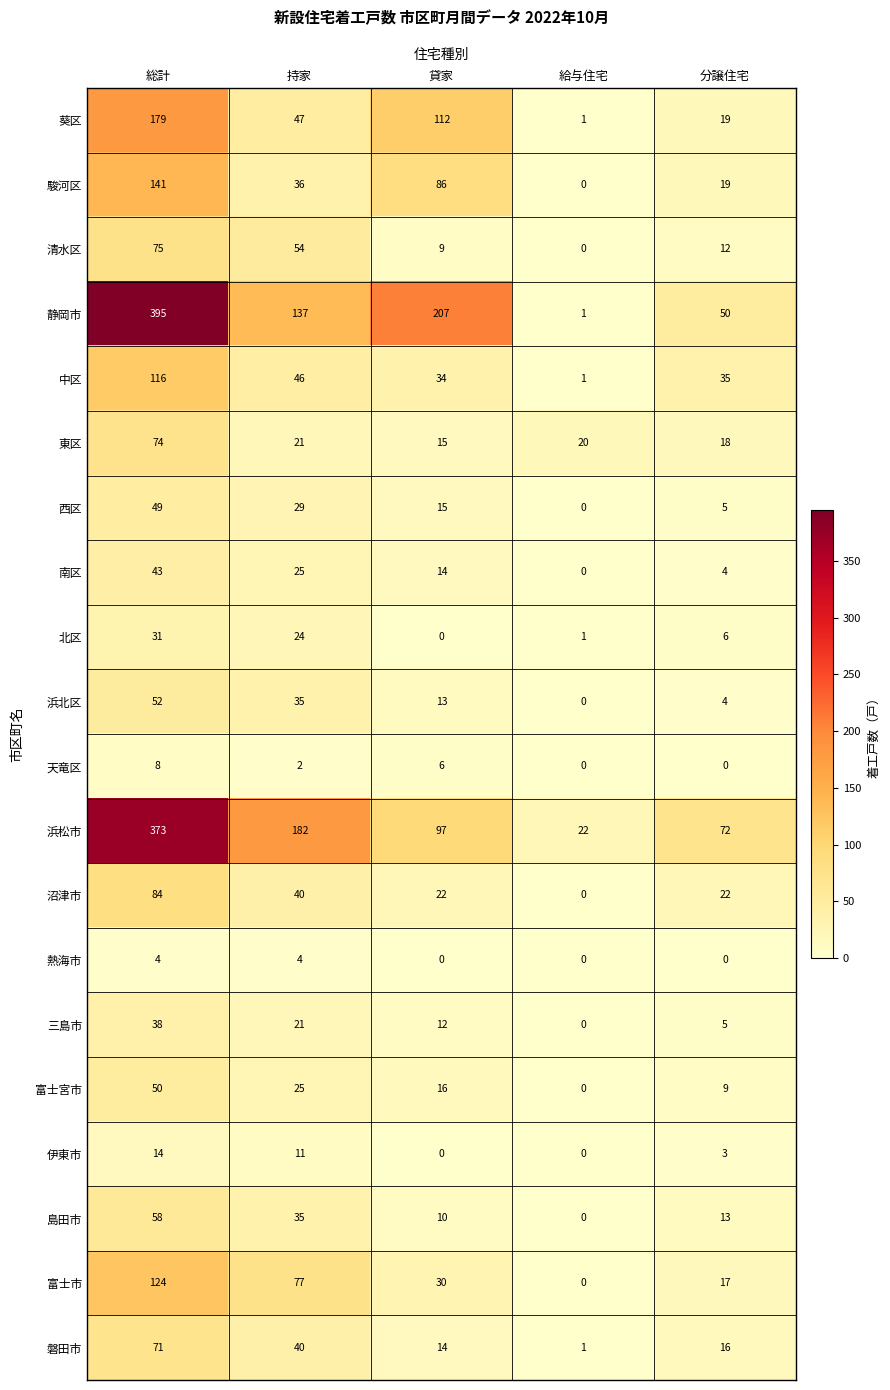

Rank the categories by 富士市 value from highest to lowest.

総計, 持家, 貸家, 分譲住宅, 給与住宅